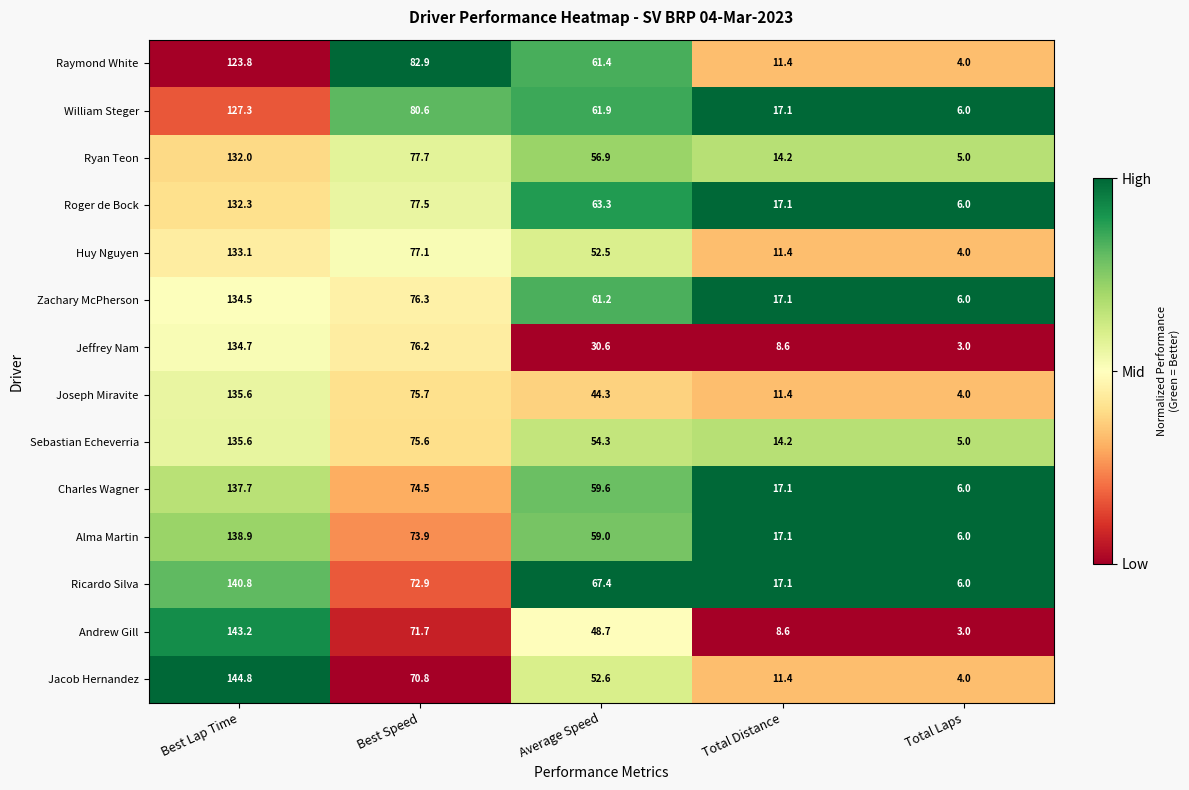

At which label is Joseph Miravite closest to 69?

Best Speed